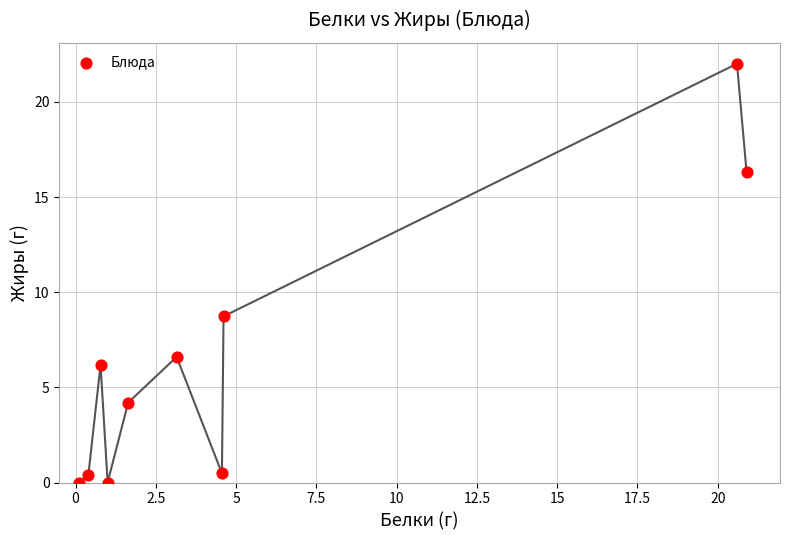

What is the average Y value?

6.5